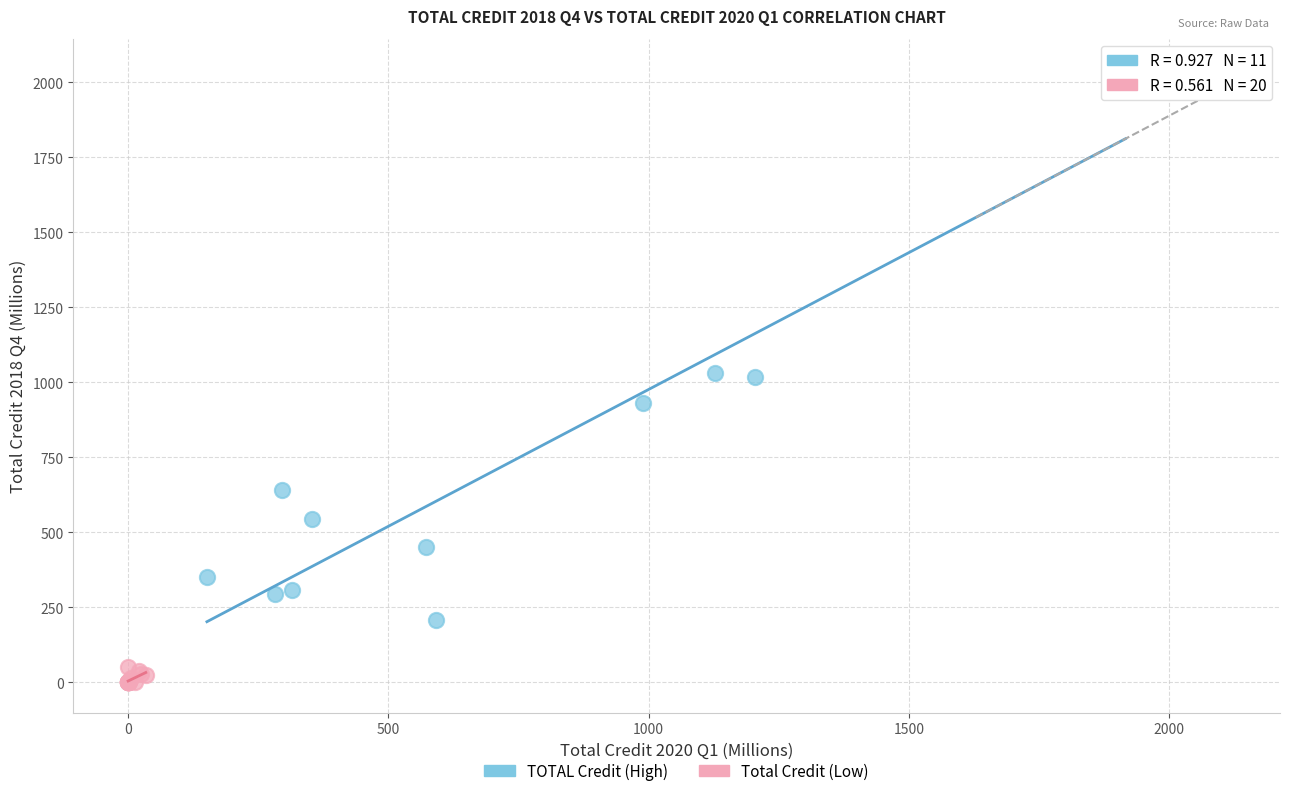

Which series has the largest Y range (max minus min)?

TOTAL Credit (High)